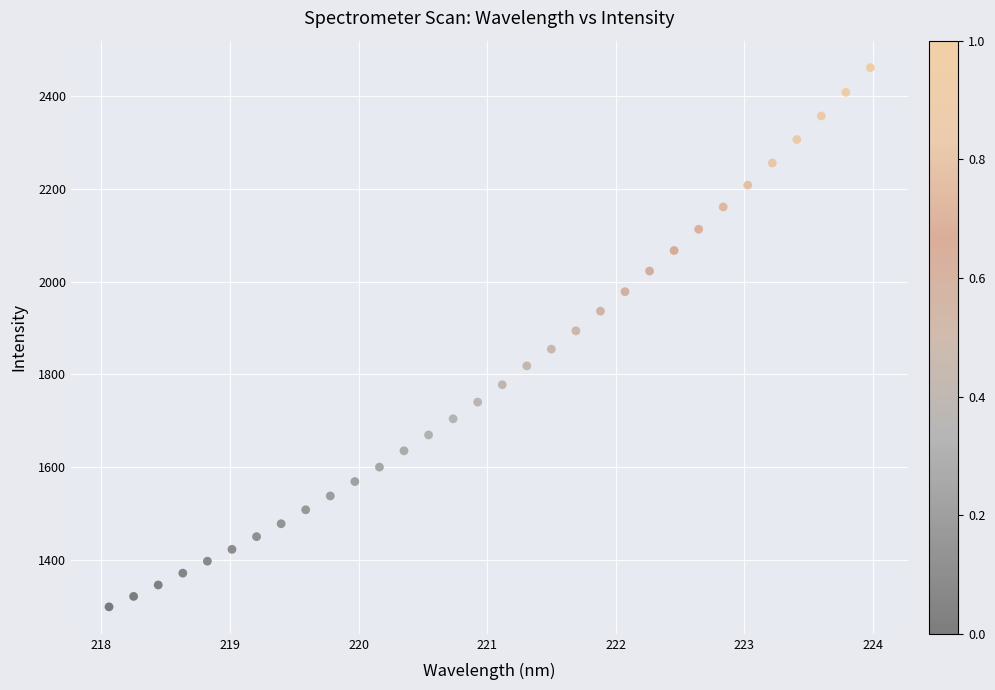

What is the range of X values (max minus min)?

5.9